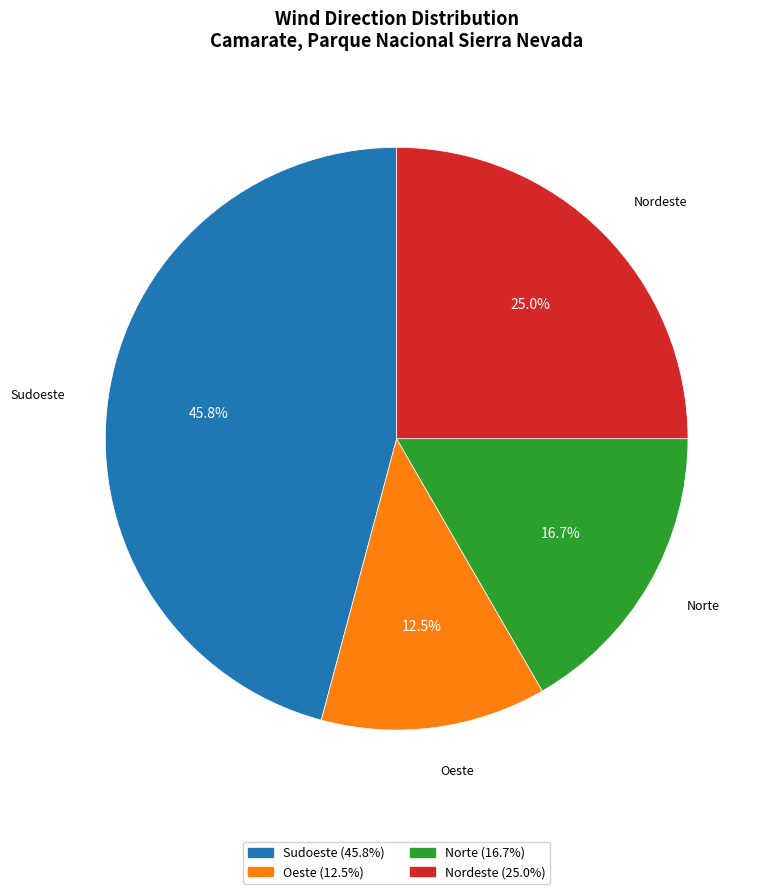

Rank the categories by value from highest to lowest.

Sudoeste, Nordeste, Norte, Oeste